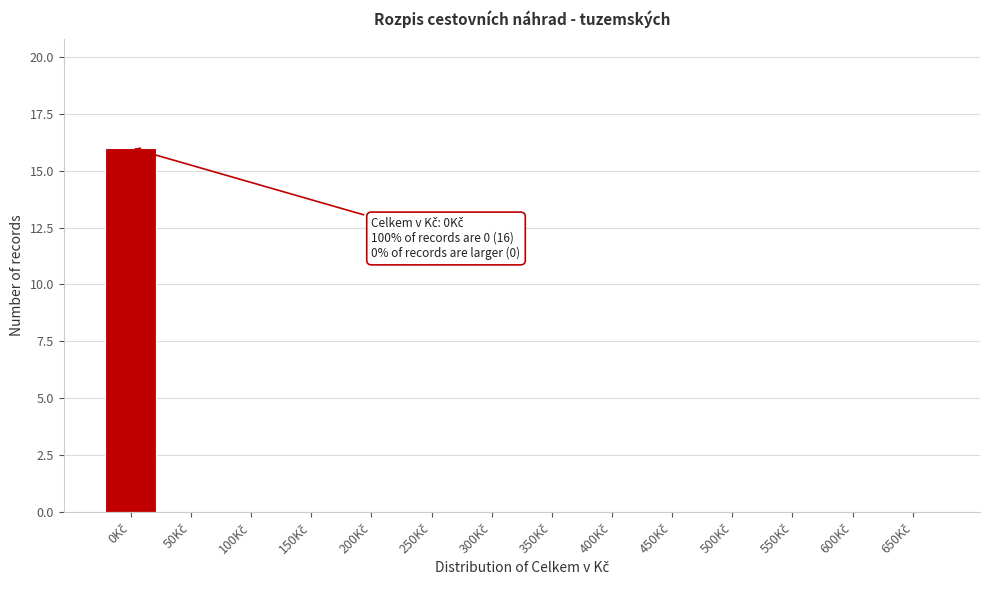

What is the sum of all values?

16